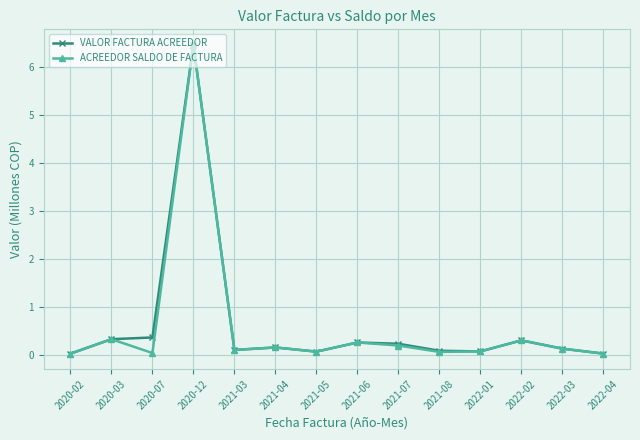

Which category has the highest value in the VALOR FACTURA ACREEDOR series?

2020-12